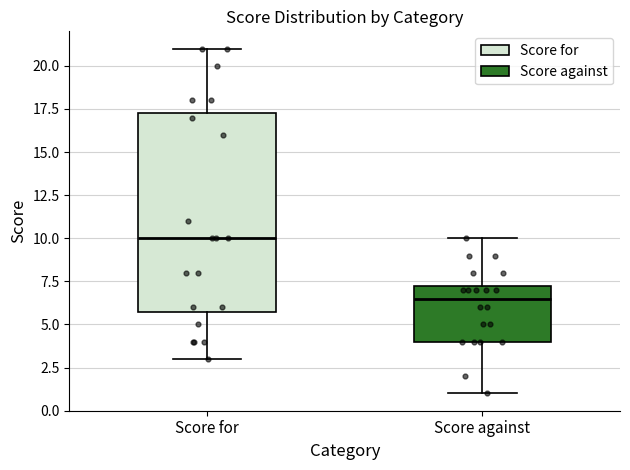

Which box is the tallest, from its lower edge to its upper edge?

Score for